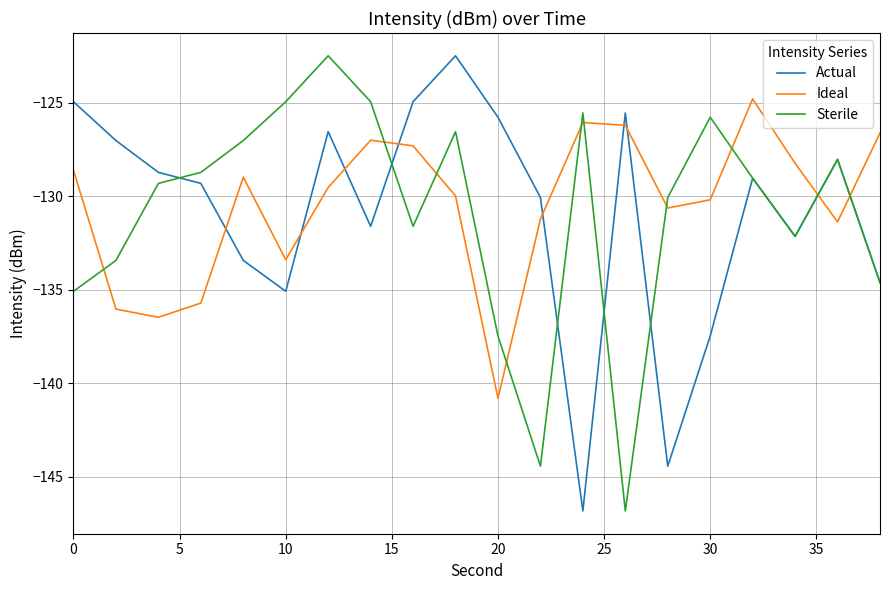

Is this an area chart (filled region under the line)?

No